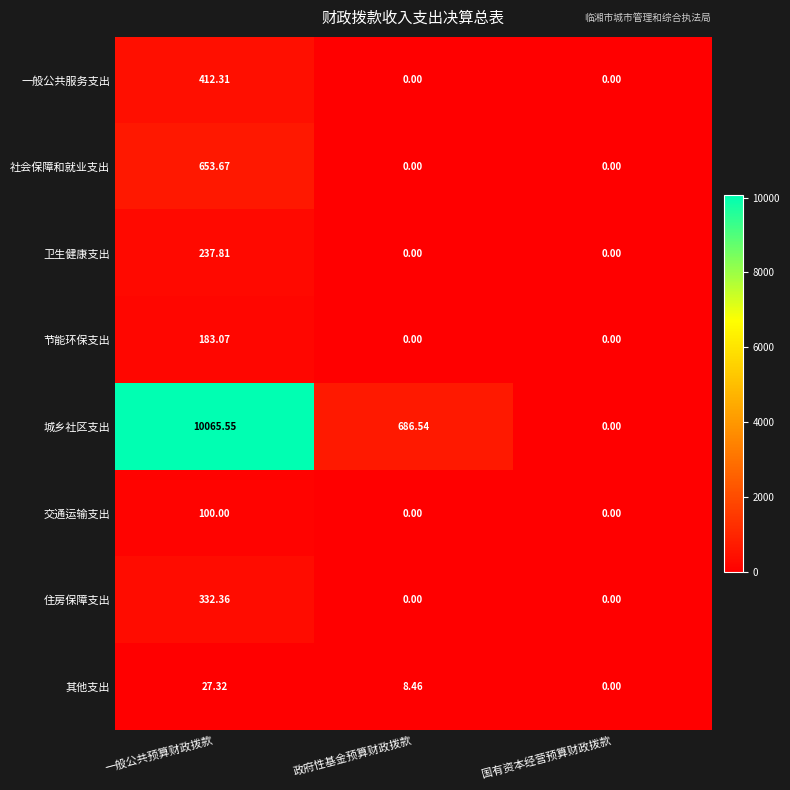

Which series has the widest spread of values?

城乡社区支出